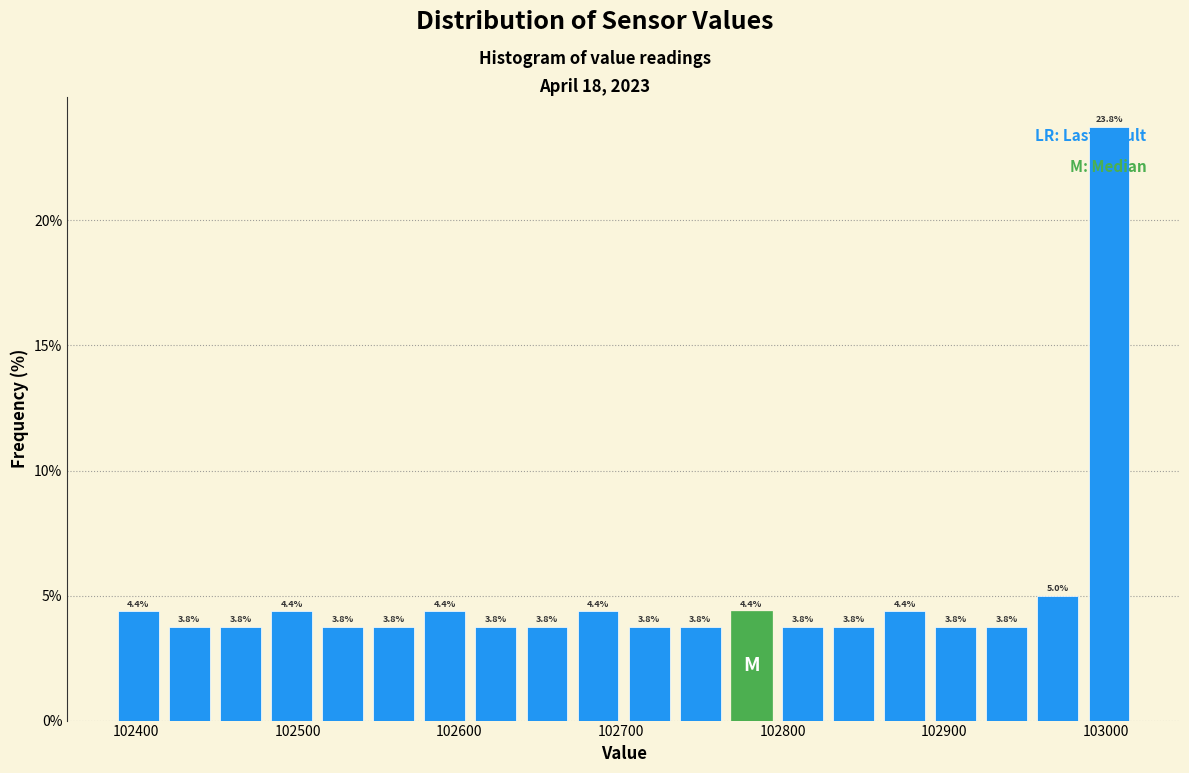

Around what value on the x-axis is the tallest bar? Give the approximate position of its centre, as read against the axis.

103000